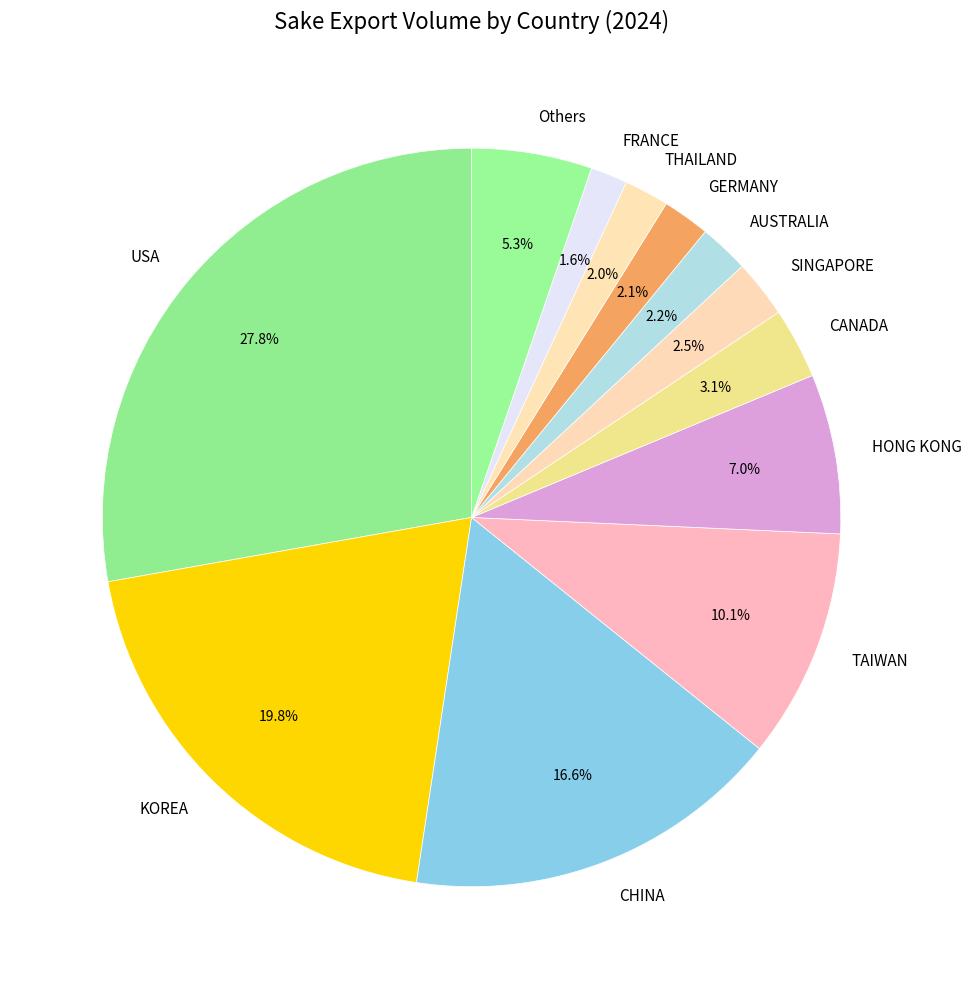

Count the number of slices in the pie.

12